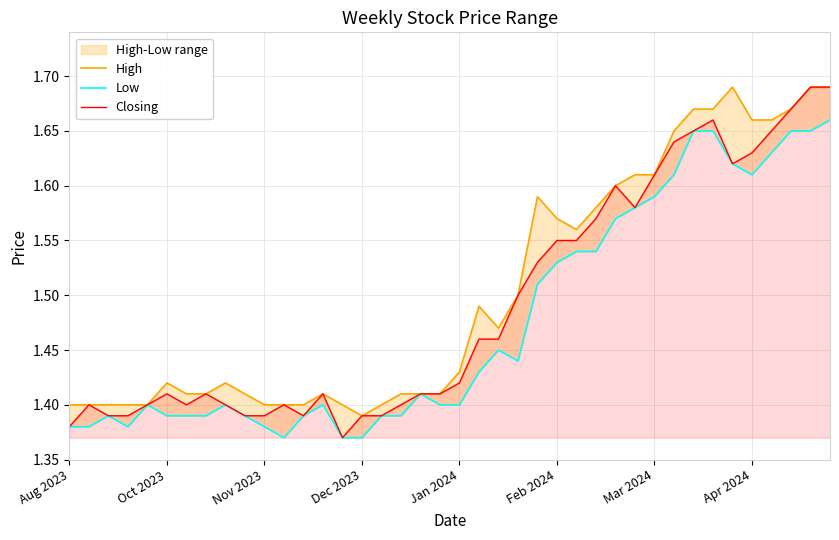

The value of High at Mar 2024 is 2.5. True or false?

False